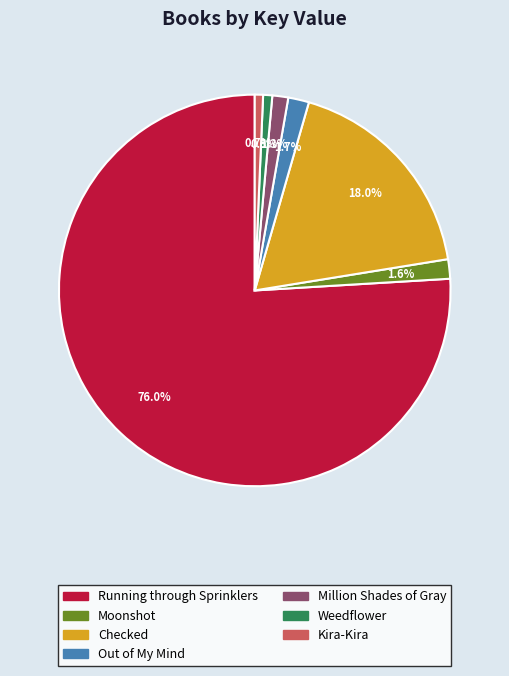

Which category accounts for the majority?

Running through Sprinklers